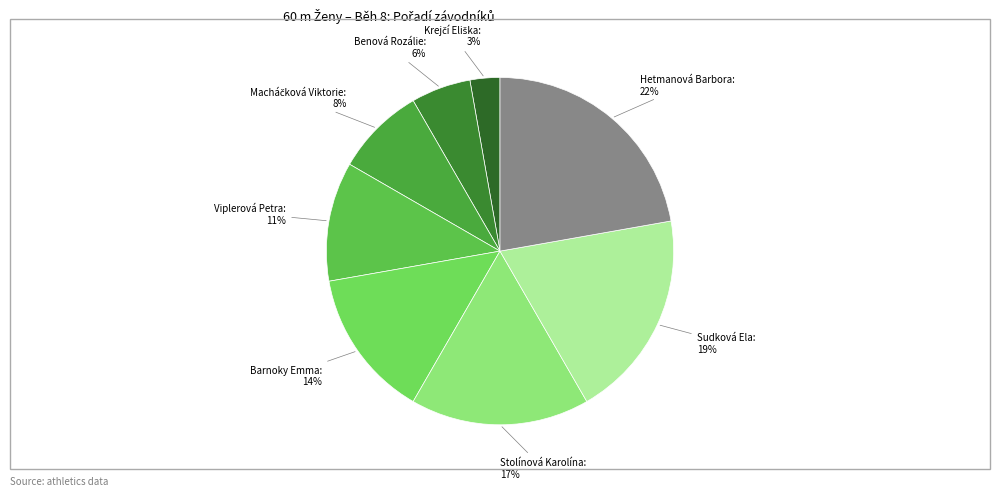

To the nearest percent, what is the difference between the largest and smallest slice percentages?

19%